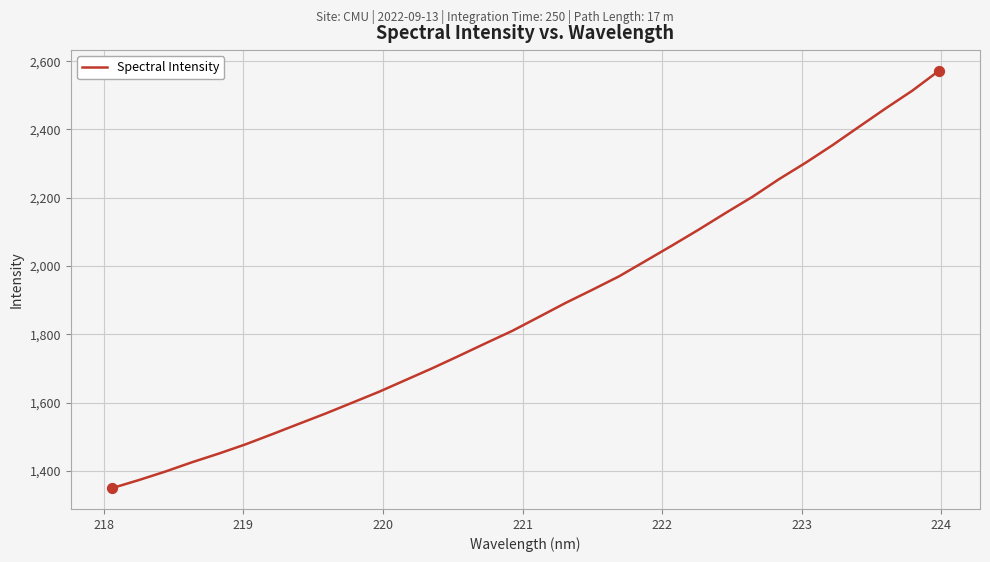

What is the minimum value shown in the chart?

1350.0